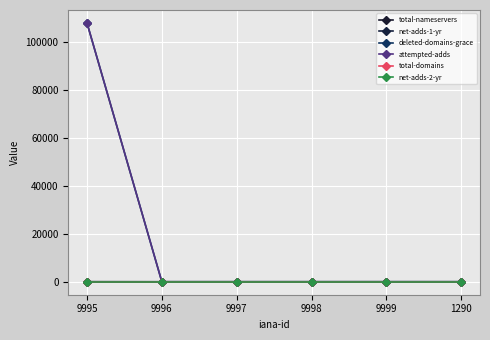

What is the total value across all series at 1290?

3